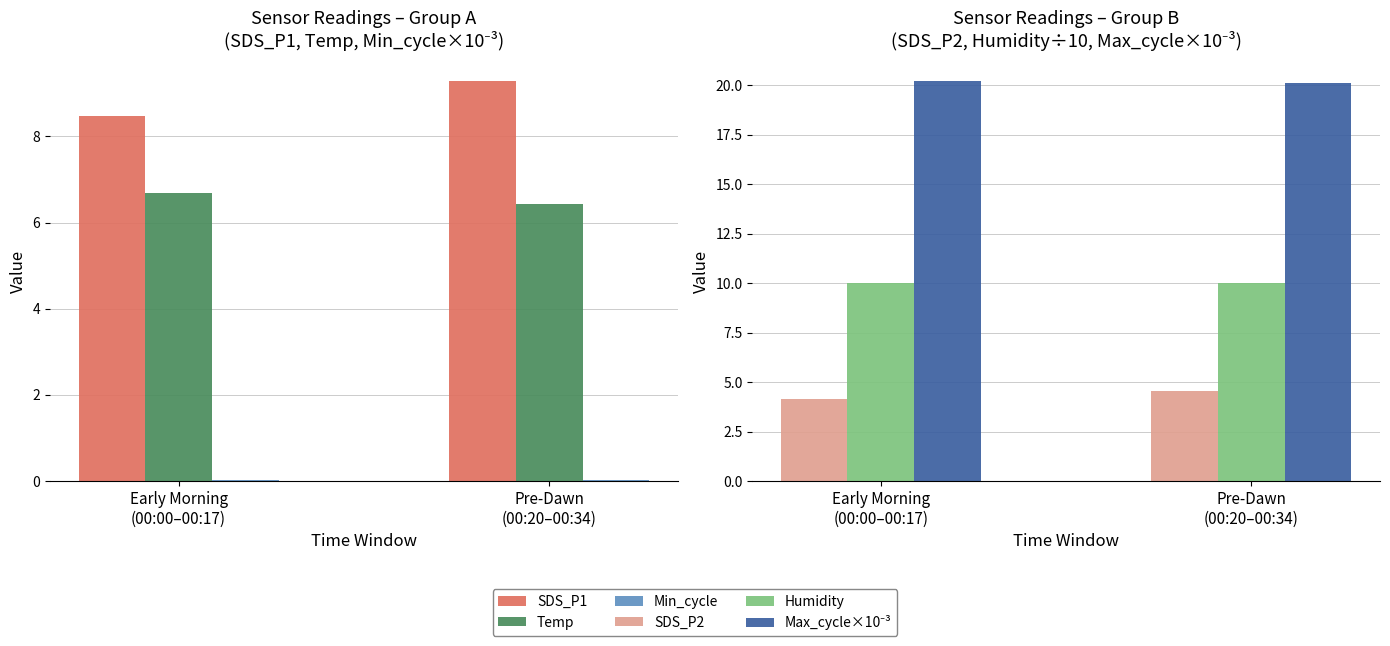

Does the chart contain any negative values?

No